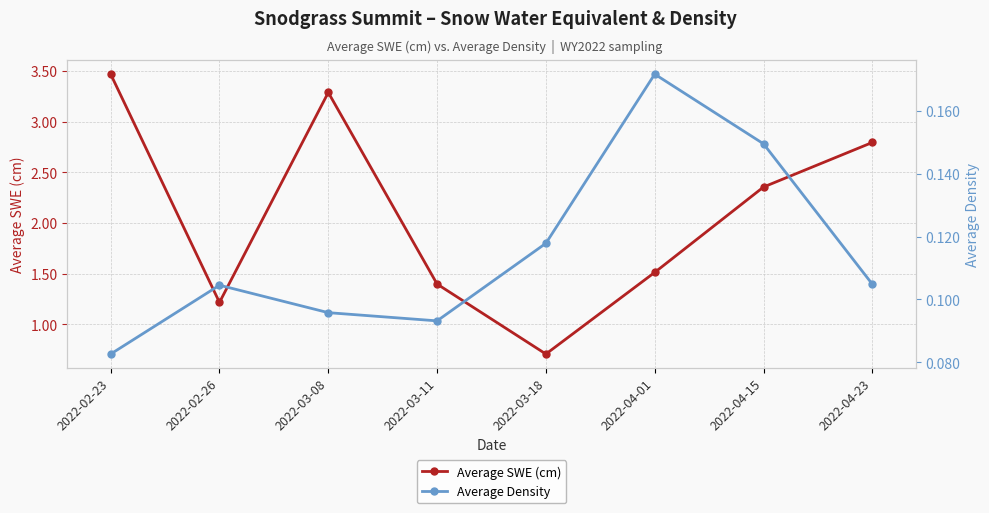

Reading left to right, transcribe all the data shown in this chart.

Average SWE (cm): 2022-02-23=3.5	2022-02-26=1.2	2022-03-08=3.3	2022-03-11=1.4	2022-03-18=0.7	2022-04-01=1.5	2022-04-15=2.4	2022-04-23=2.8
Average Density: 2022-02-23=0.1	2022-02-26=0.1	2022-03-08=0.1	2022-03-11=0.1	2022-03-18=0.1	2022-04-01=0.2	2022-04-15=0.1	2022-04-23=0.1